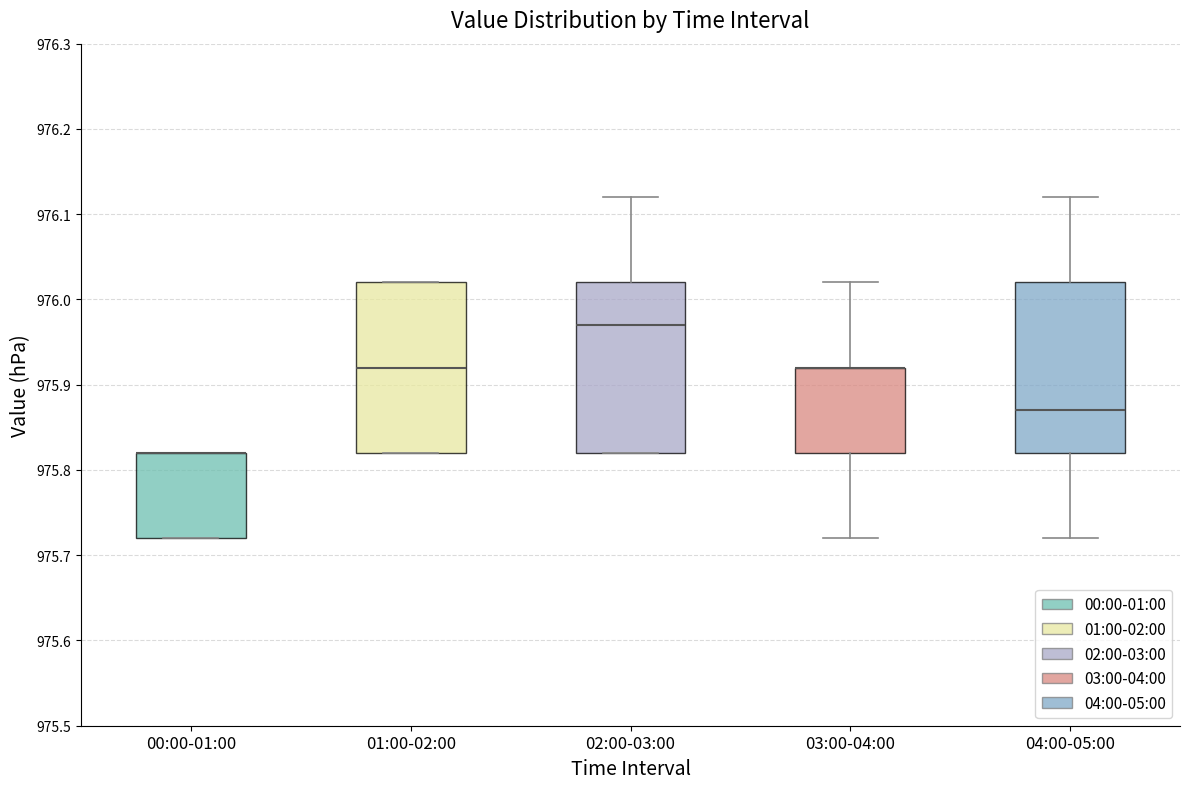

Where does the lower whisker of the box for 03:00-04:00 end on the y-axis? The values are not printed on the chart, so give them approximately, as read against the axis.

975.72